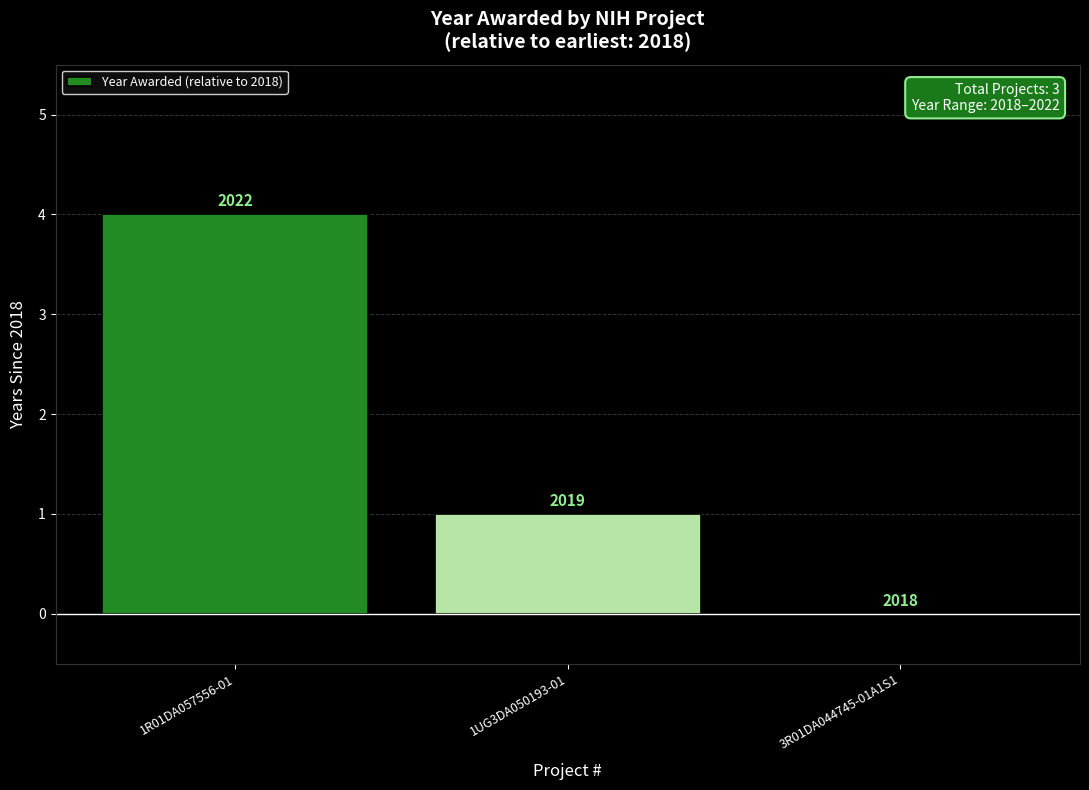

What is the greatest value displayed?

4